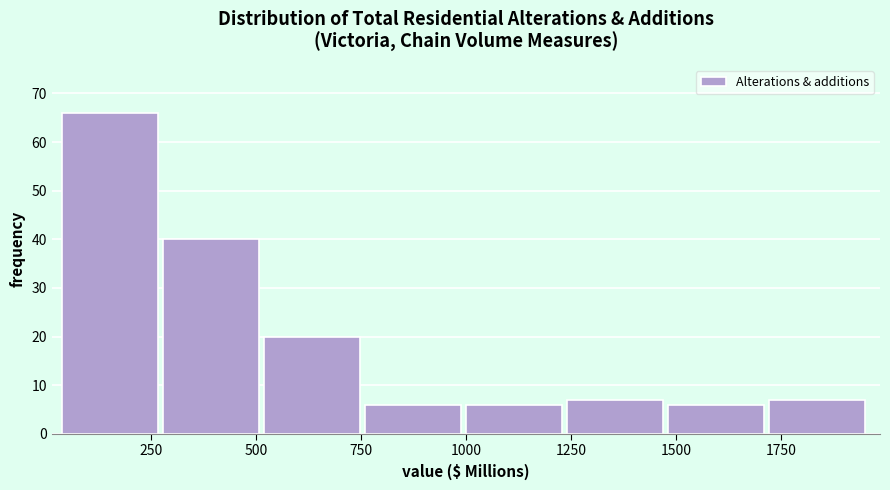

Over which range of the x-axis is the bar tallest?

50 to 300